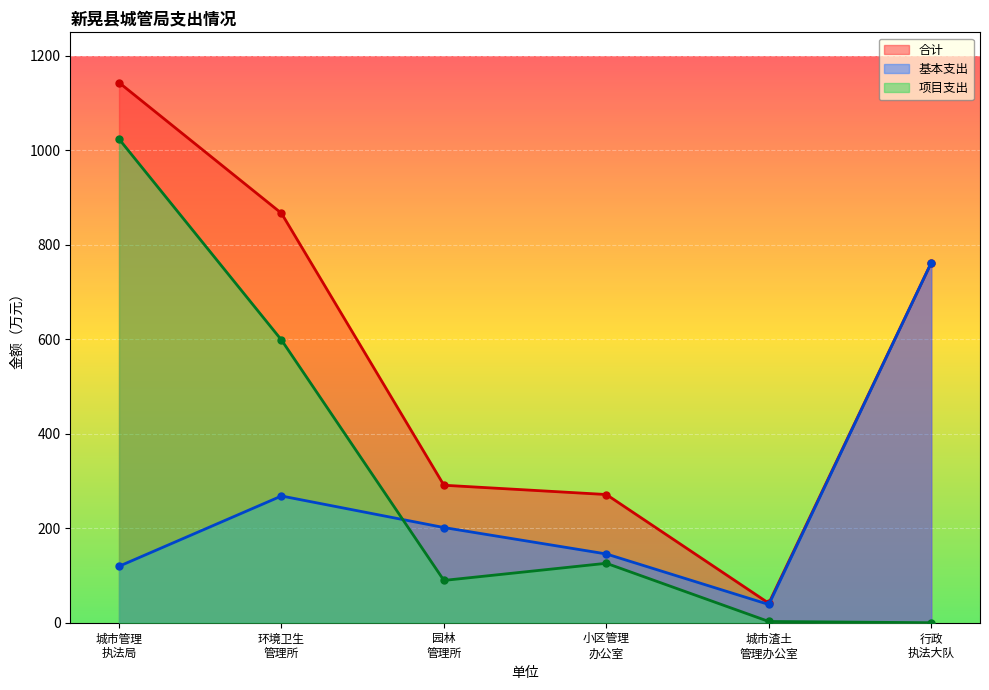

Which series has the largest total across all categories?

合计